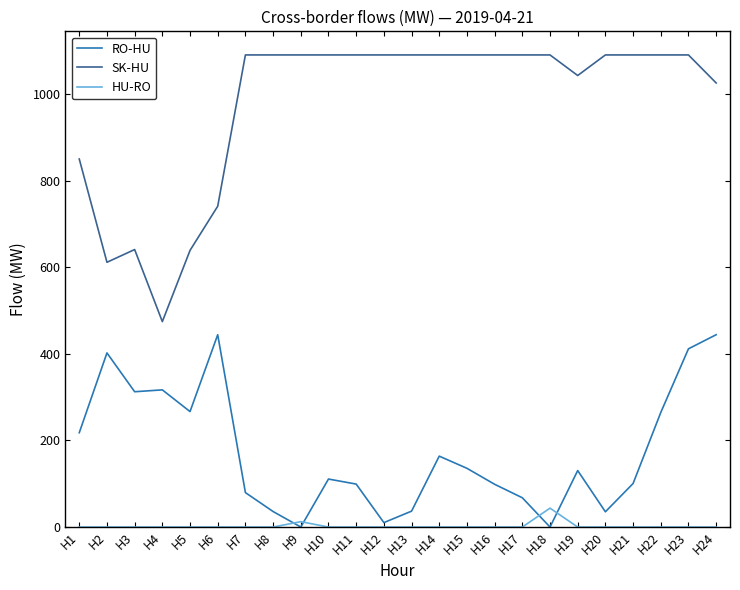

What is the approximate value of SK-HU at H15?

1090.0